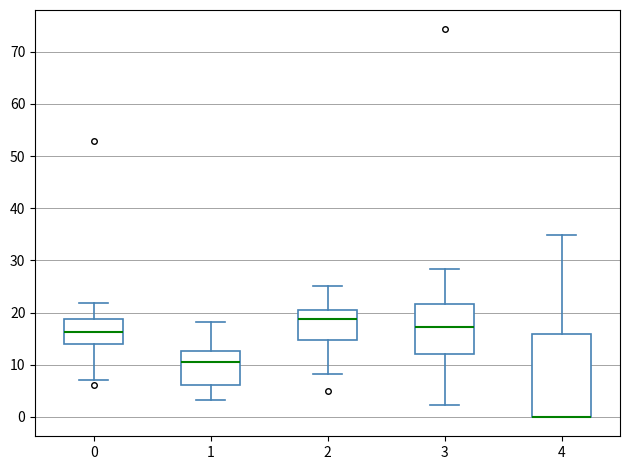

Where does the upper whisker of the box at x = 2 end on the y-axis? The values are not printed on the chart, so give them approximately, as read against the axis.

25